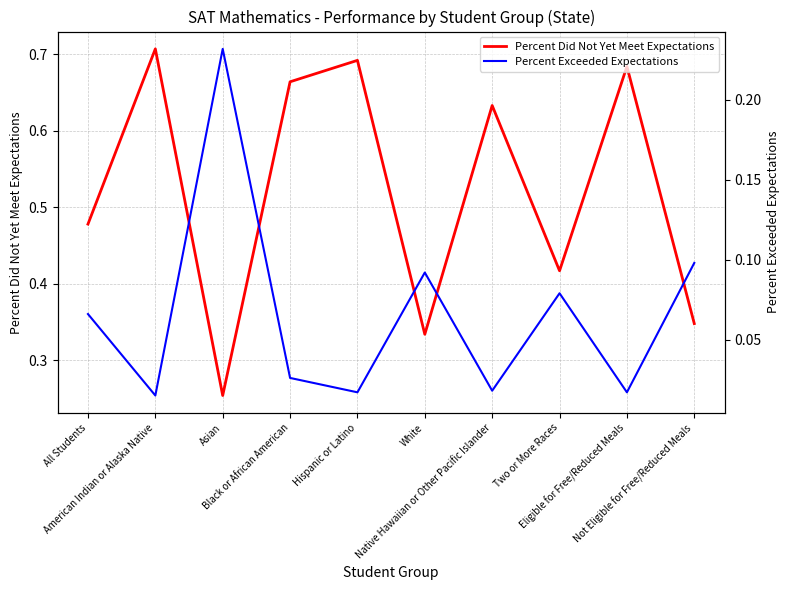

True or false: Percent Did Not Yet Meet Expectations has a value of 0.3 at Not Eligible for Free/Reduced Meals.

True